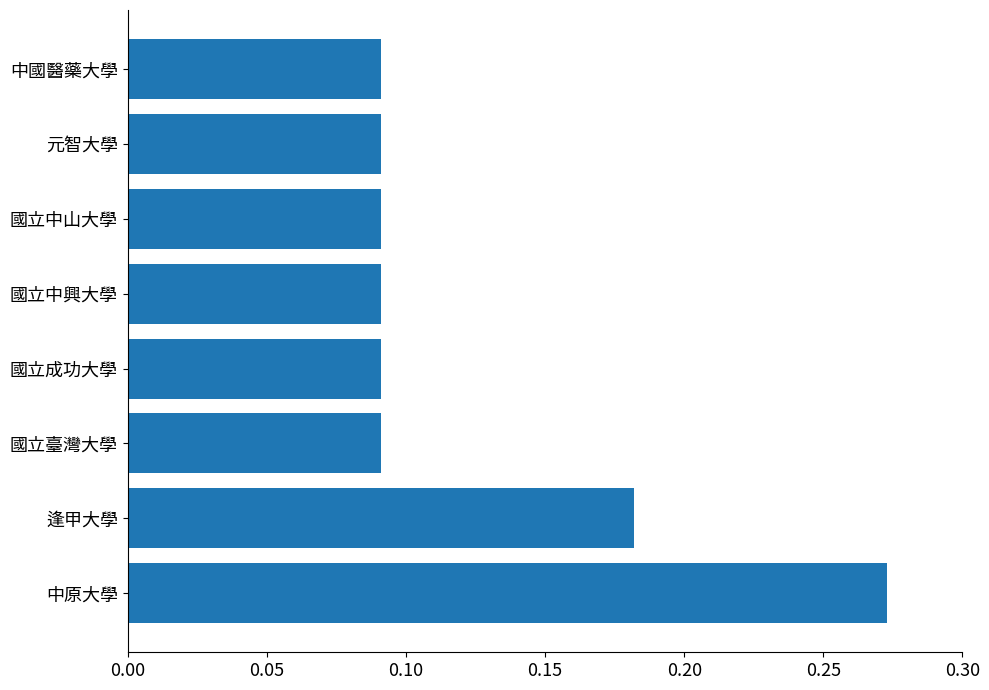

How many categories are shown in the chart?

8